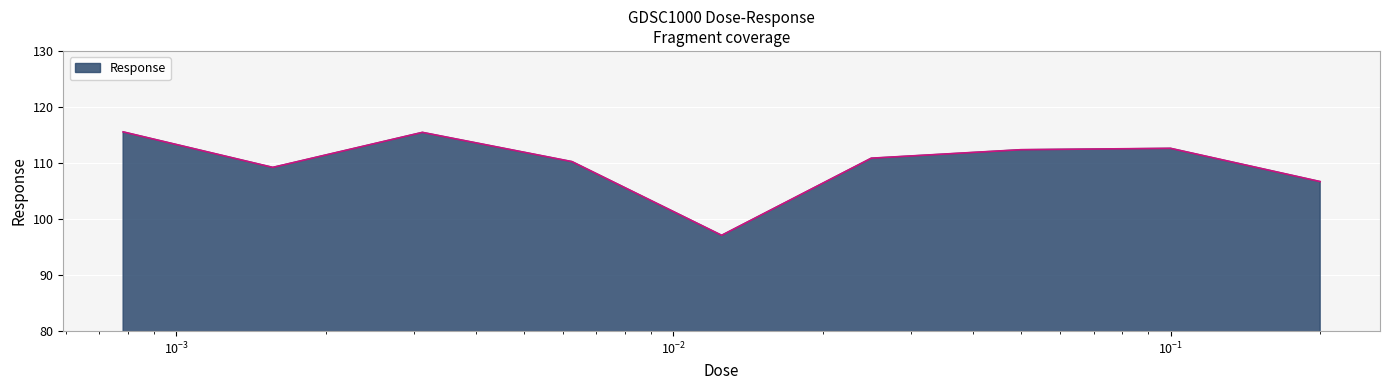

What is the smallest value displayed?

97.1